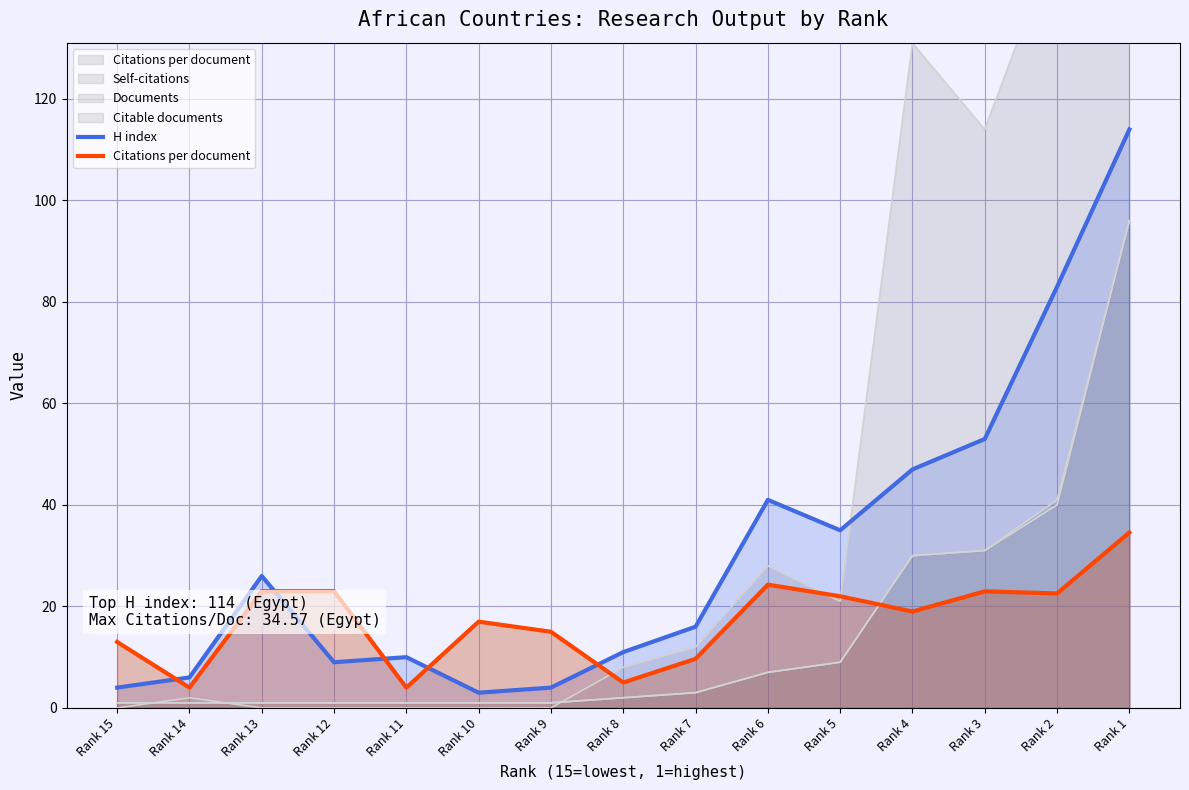

What is the value of the Citations per document point at the 8th from the left?

5.0